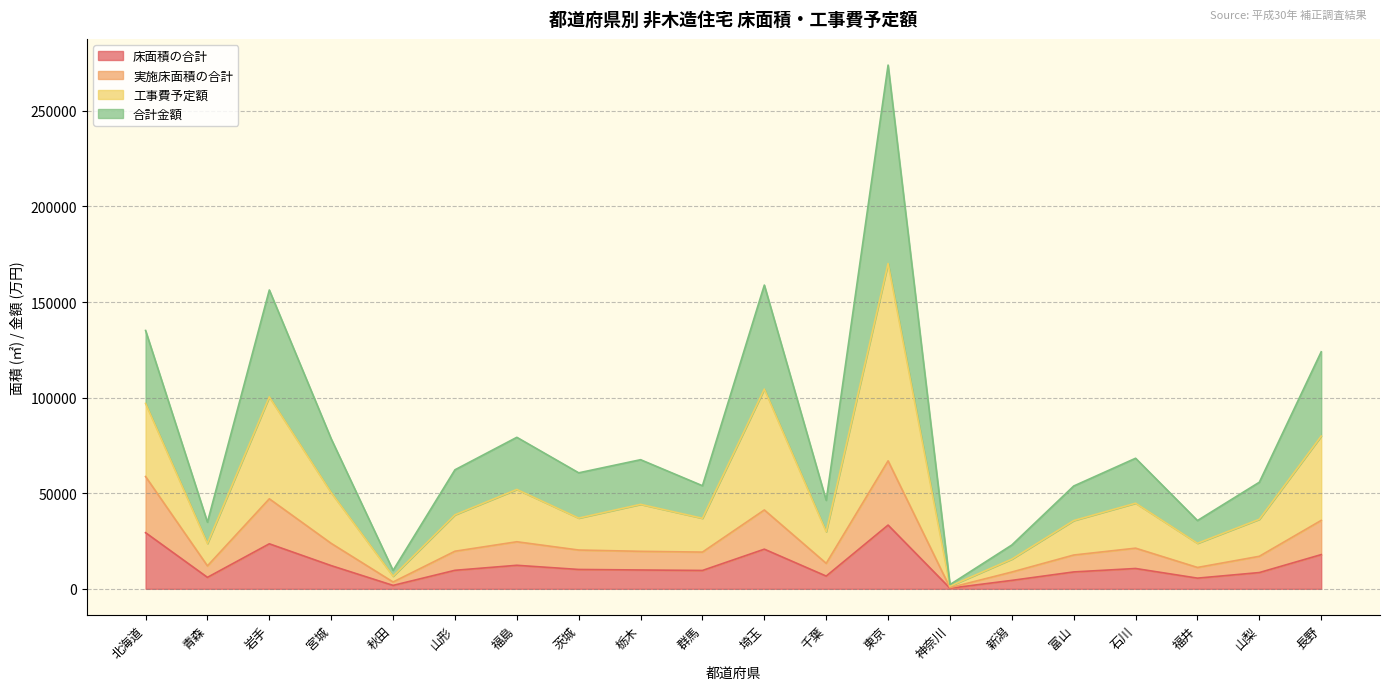

In 合計金額, how many points are lower than both neighbors (excluding endpoints)?

7